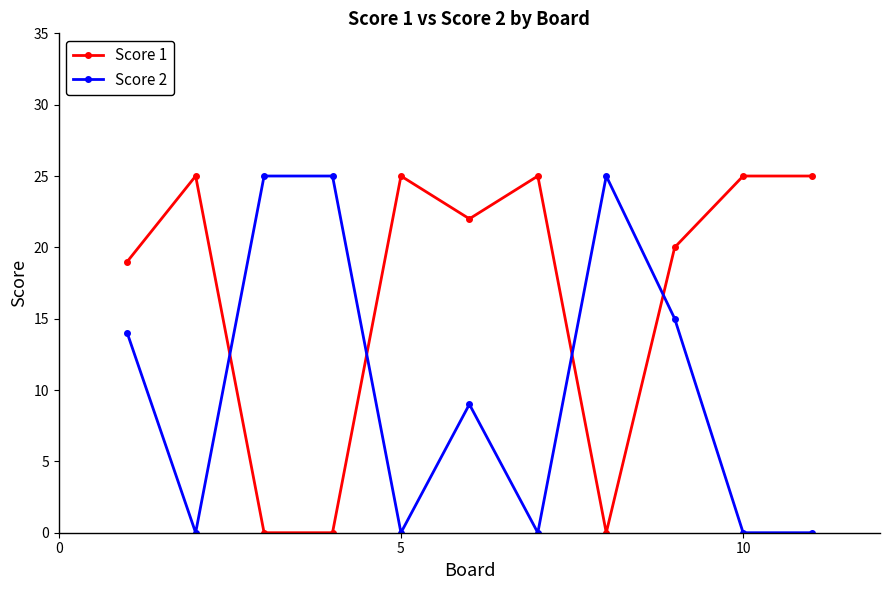

What is the difference between the second highest and second lowest values in the Score 2 series?

25